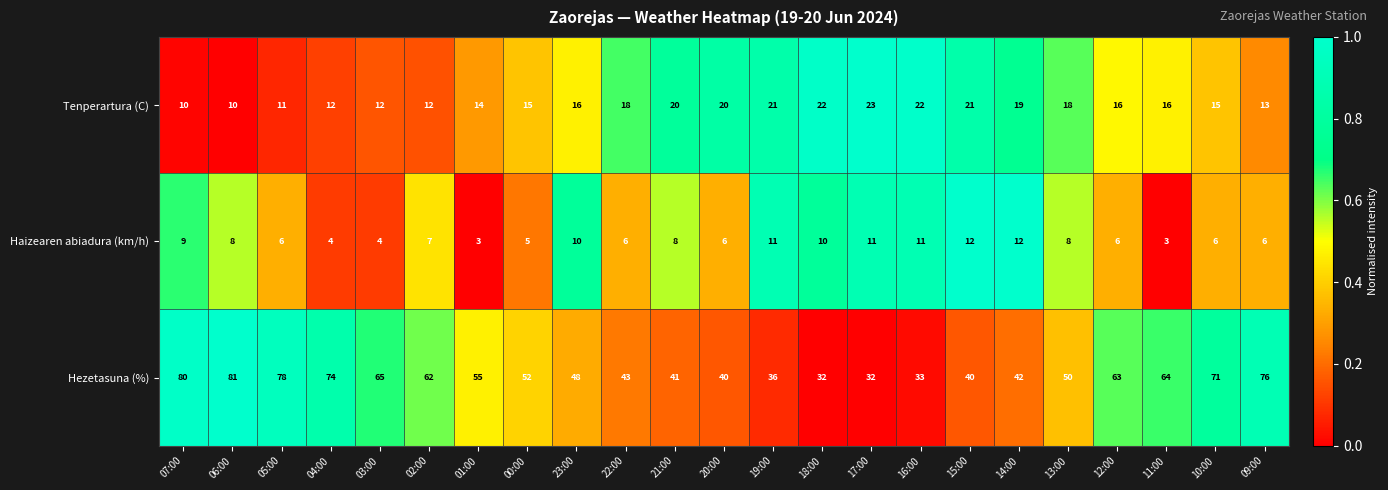

What is the spread (max minus min) of values at 18:00?

22